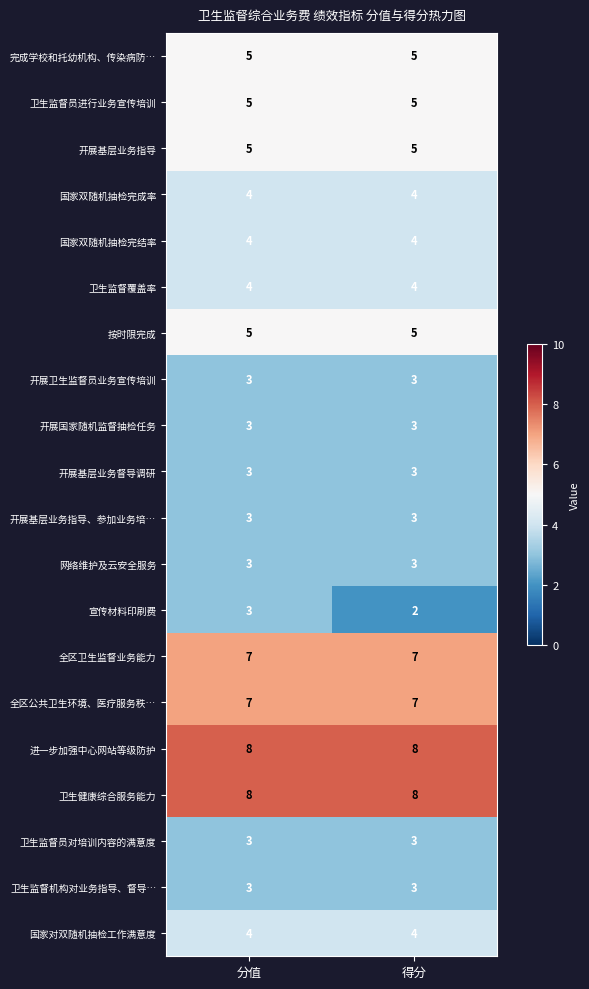

Which series changed the most between 分值 and 得分?

宣传材料印刷费